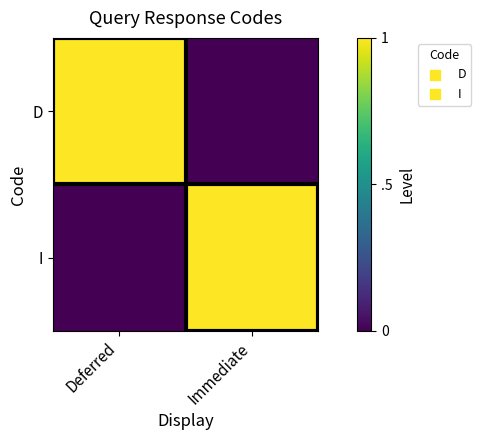

Reading left to right, list all the values displayed in this chart.

D: Deferred=1	Immediate=0
I: Deferred=0	Immediate=1